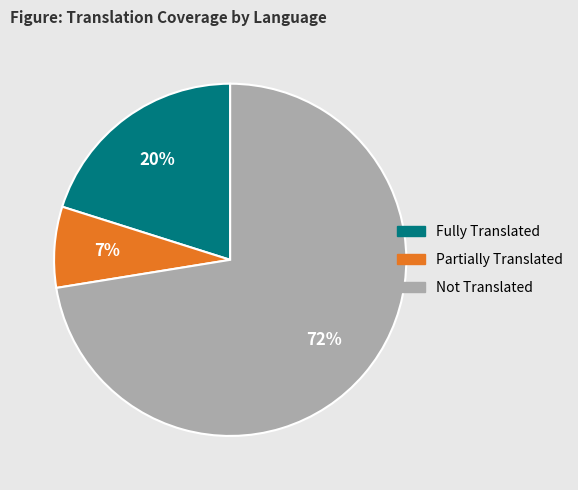

To the nearest percent, what is the average slice percentage?

33%